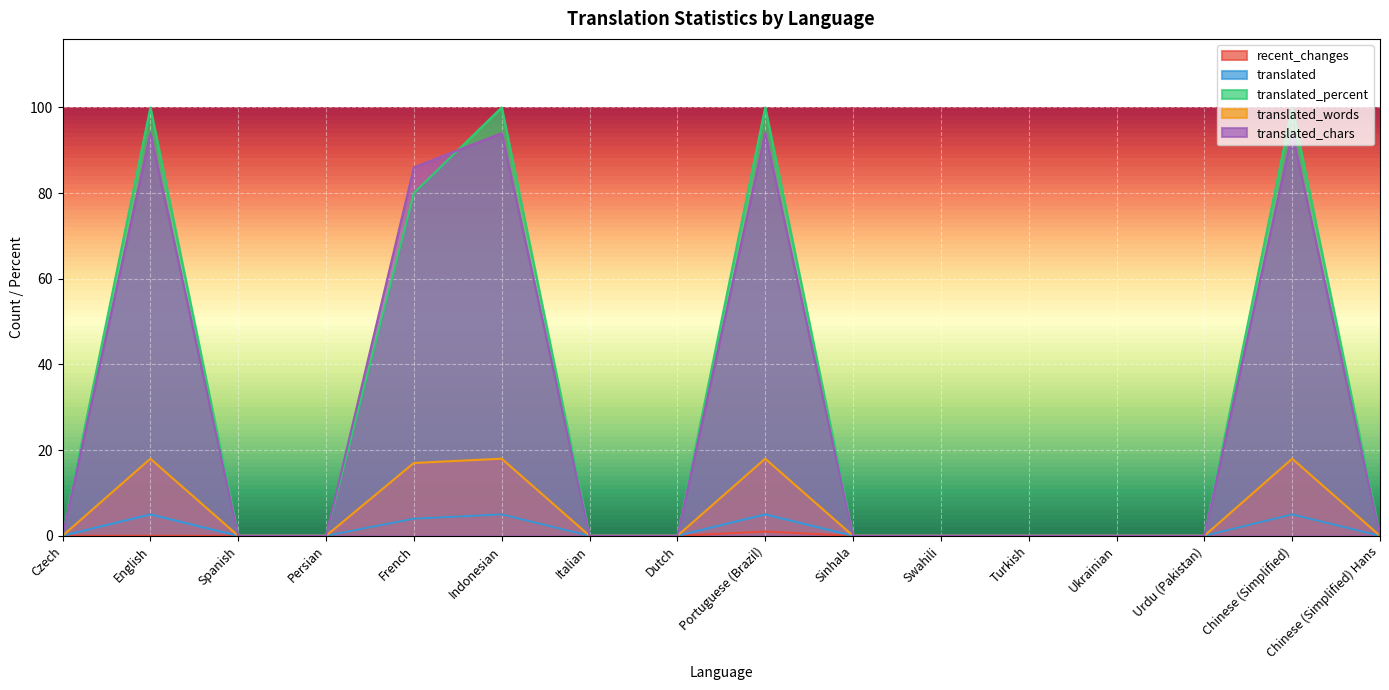

Does the chart display data point markers on the line(s)?

No